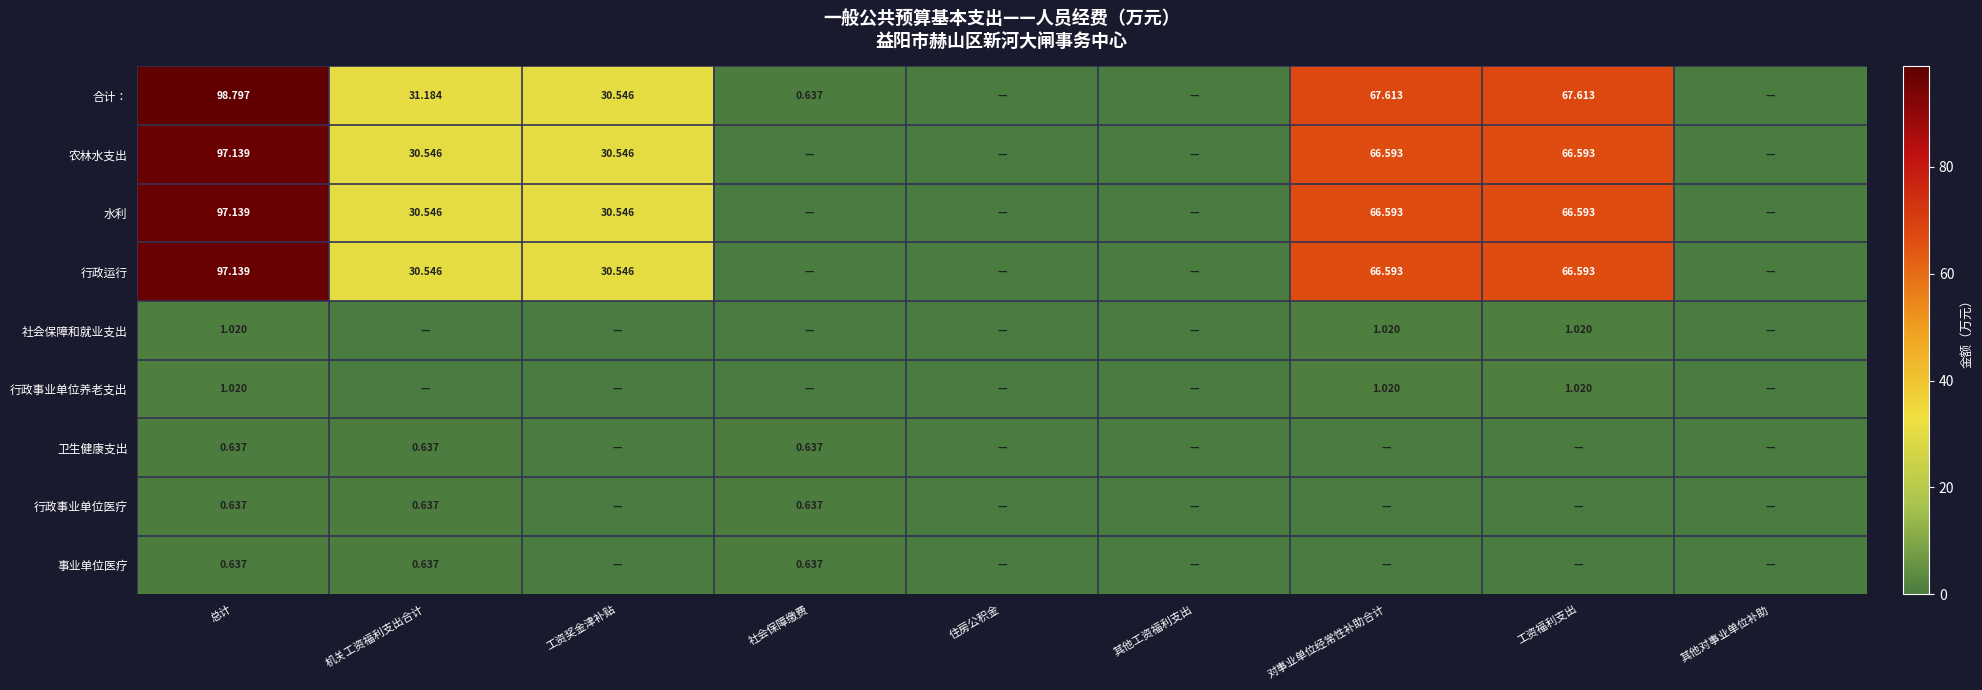

What is the sum of the 社会保障和就业支出 values at 机关工资福利支出合计 and 对事业单位经常性补助合计?

1.0